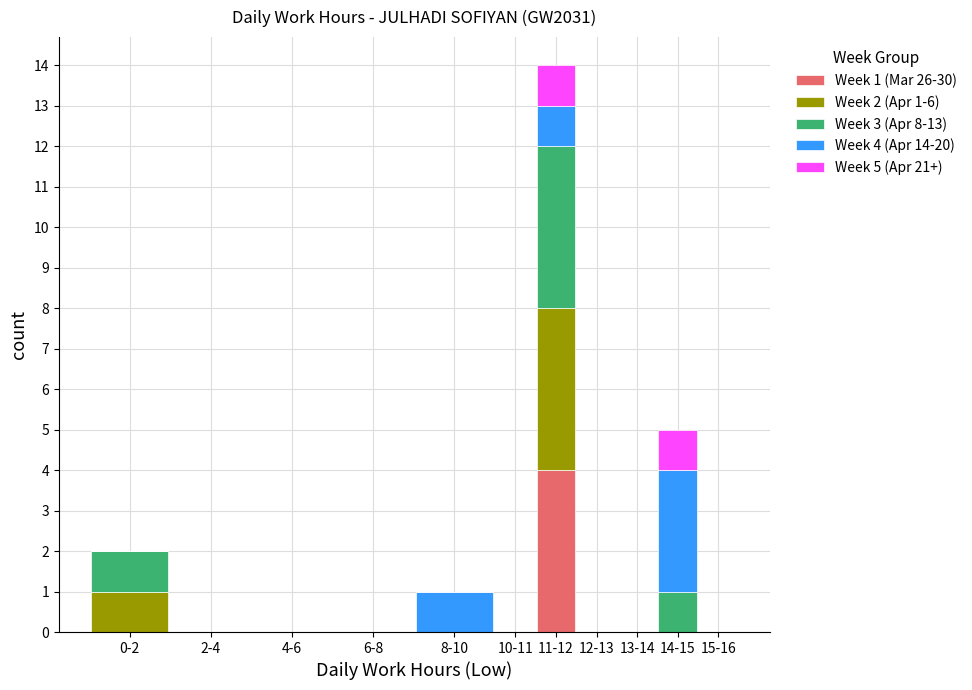

Which category has the highest value in the Week 1 (Mar 26-30) series?

11-12